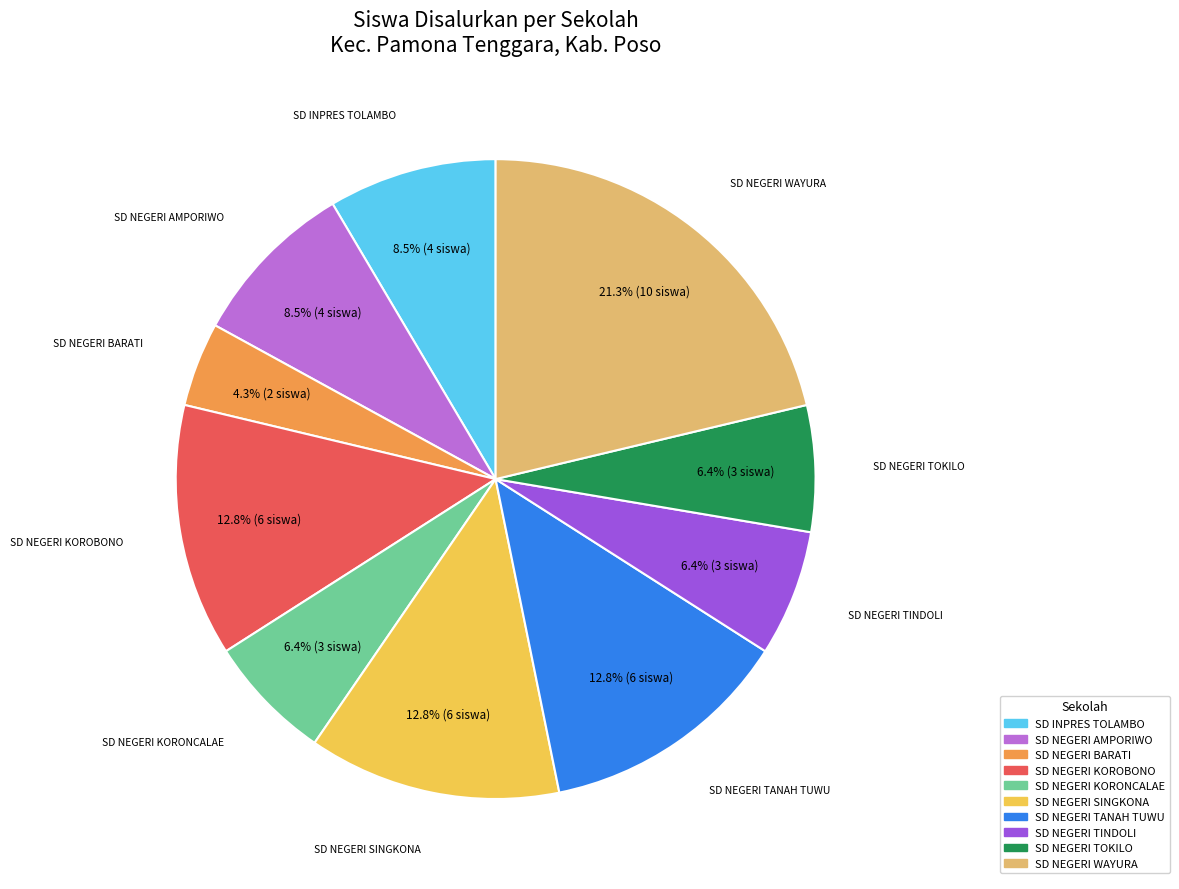

What percentage is the SD NEGERI KORONCALAE slice, to the nearest percent?

6%